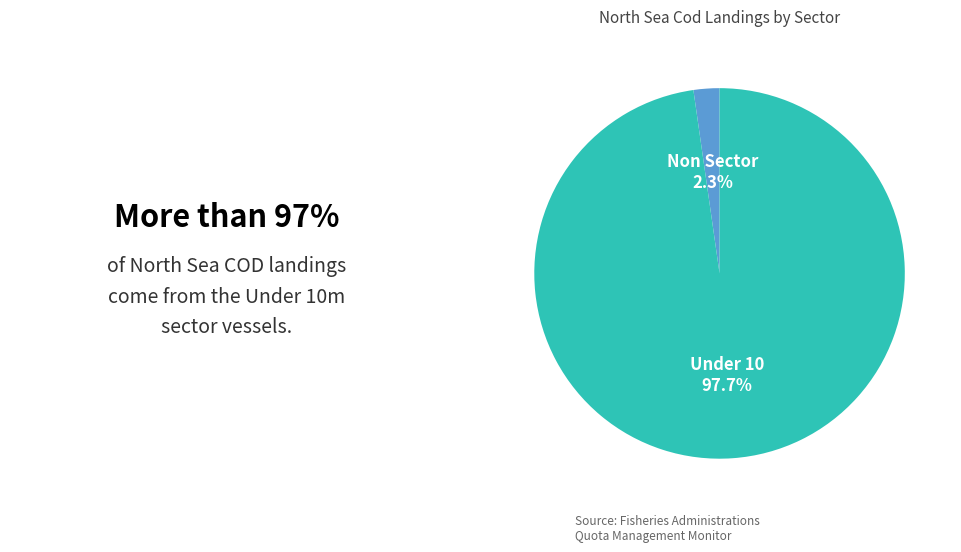

Is there a majority slice in this chart?

Yes